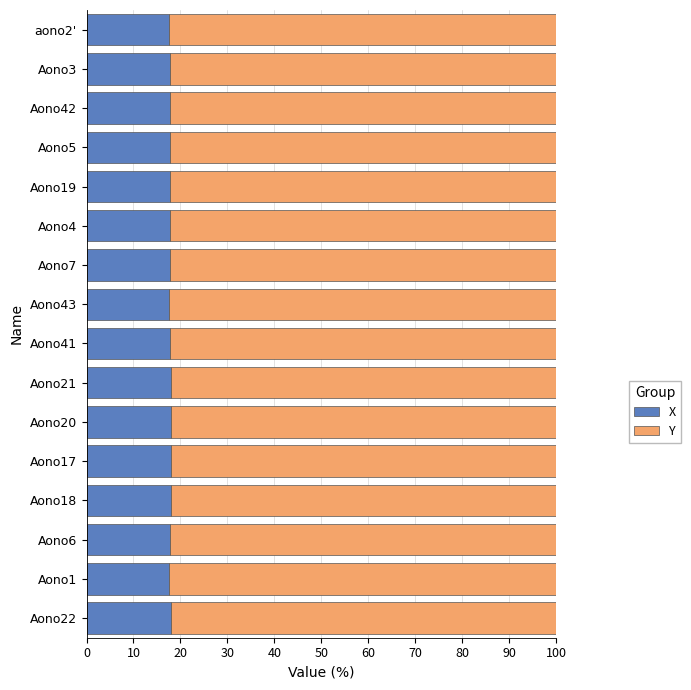

What is the difference between the maximum and second lowest values in the X series?

0.5